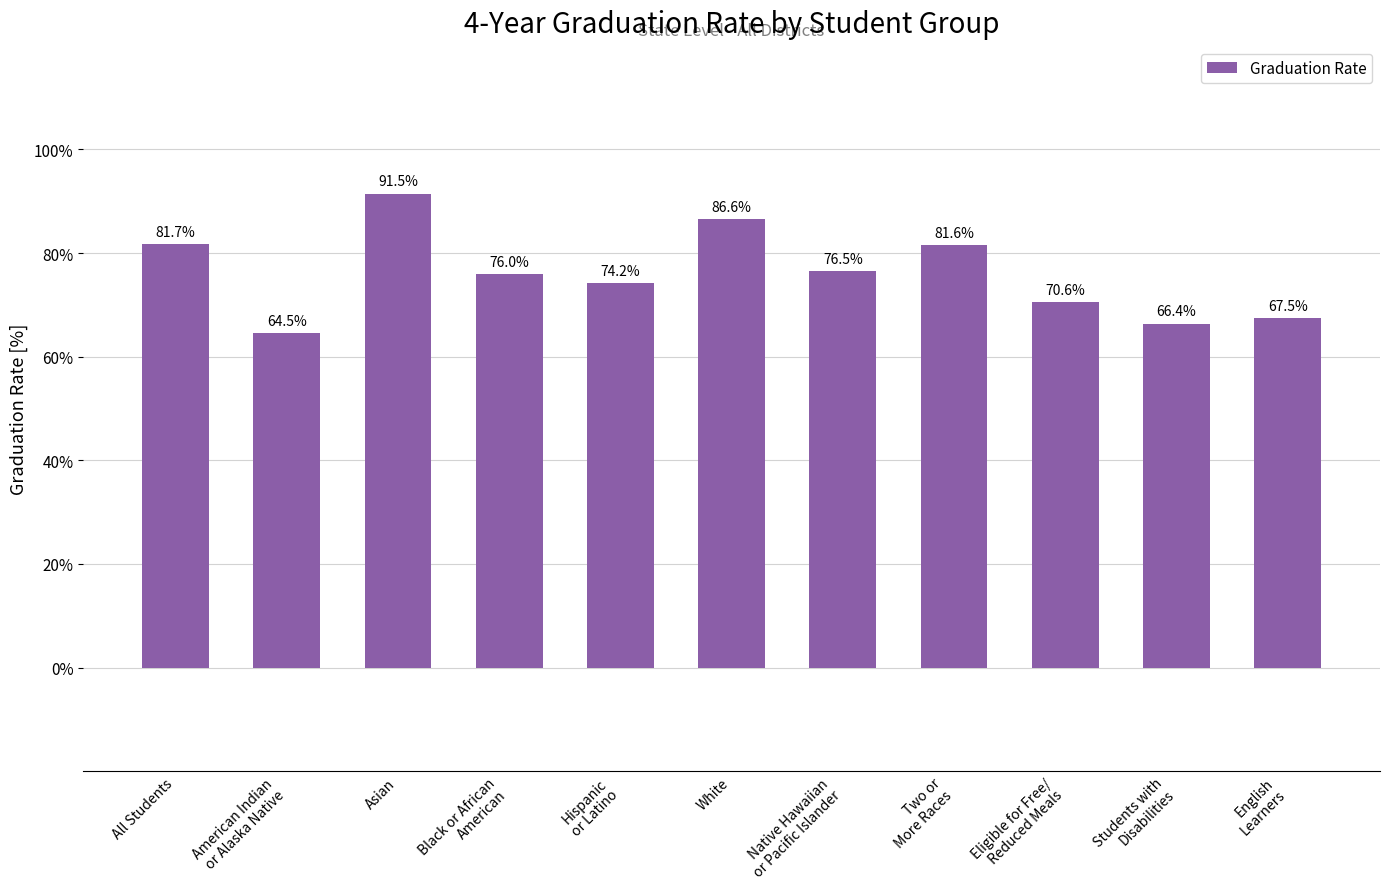

Count the values in the range 0 to 1.

11